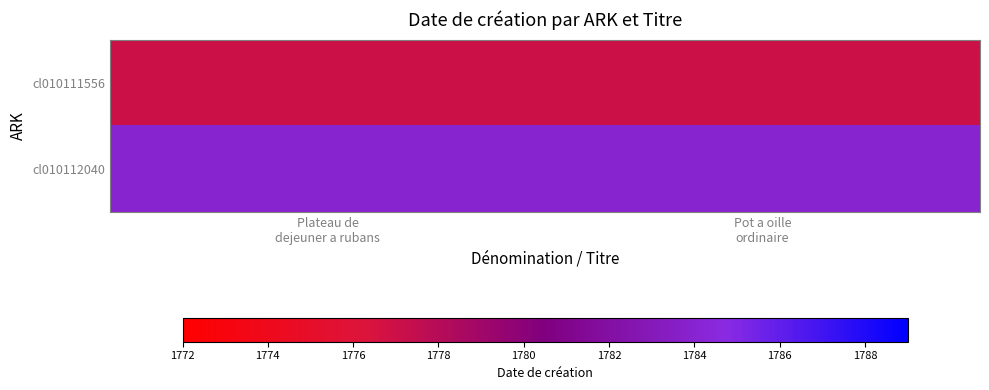

How many categories are shown in the chart?

2